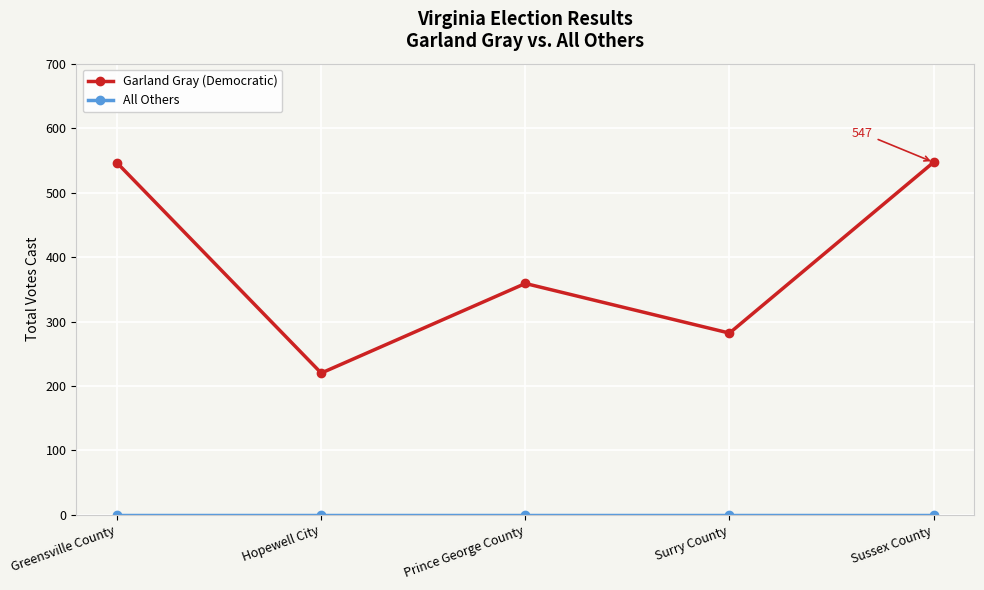

Which series changed the most between Hopewell City and Surry County?

Garland Gray (Democratic)